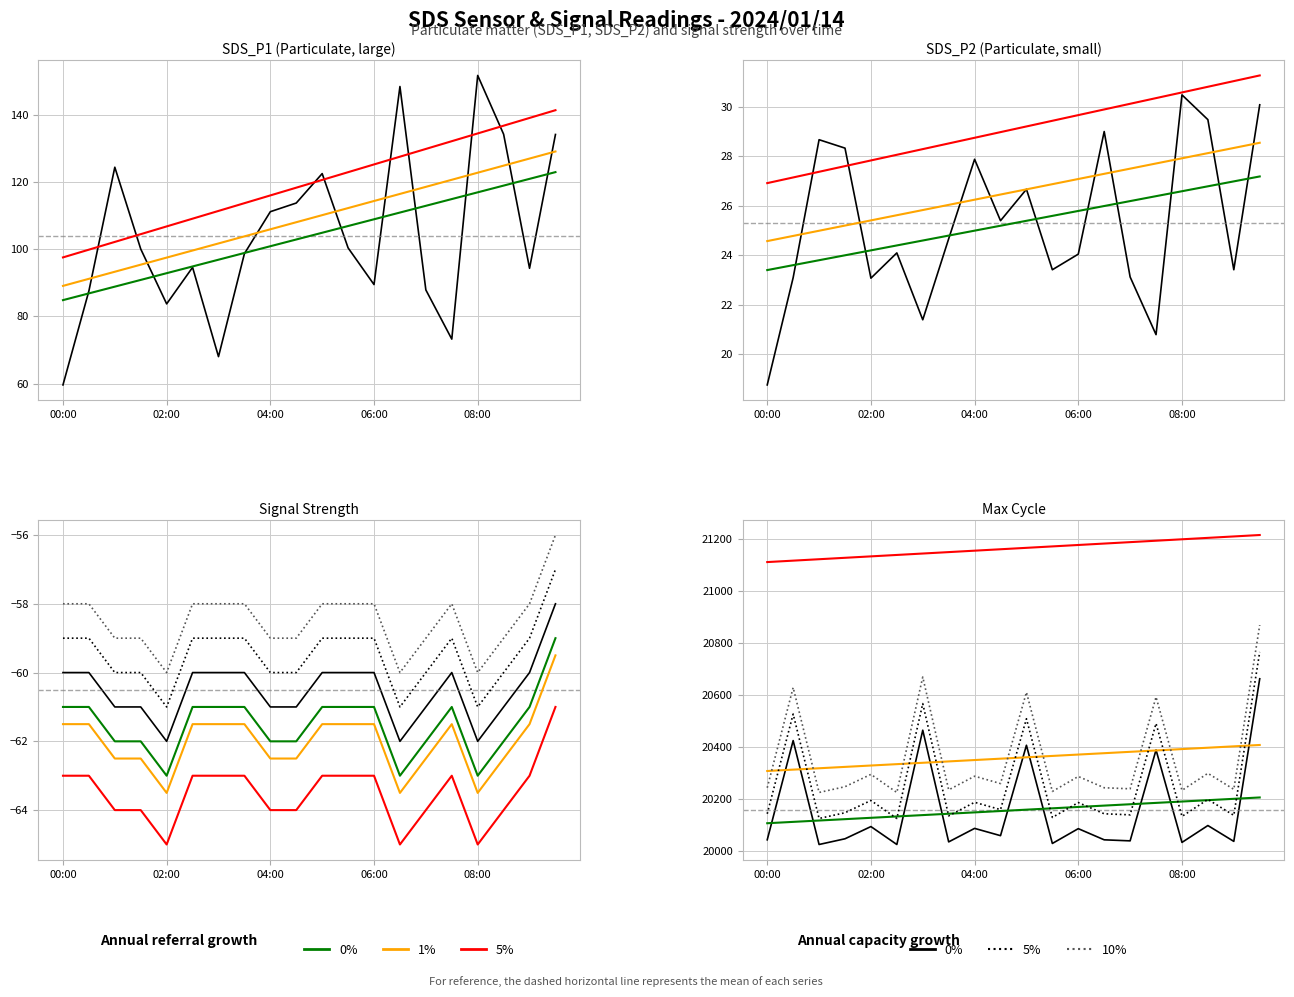

Rank the series by their maximum value, from highest to lowest.

Max_cycle, SDS_P1, SDS_P2, Signal